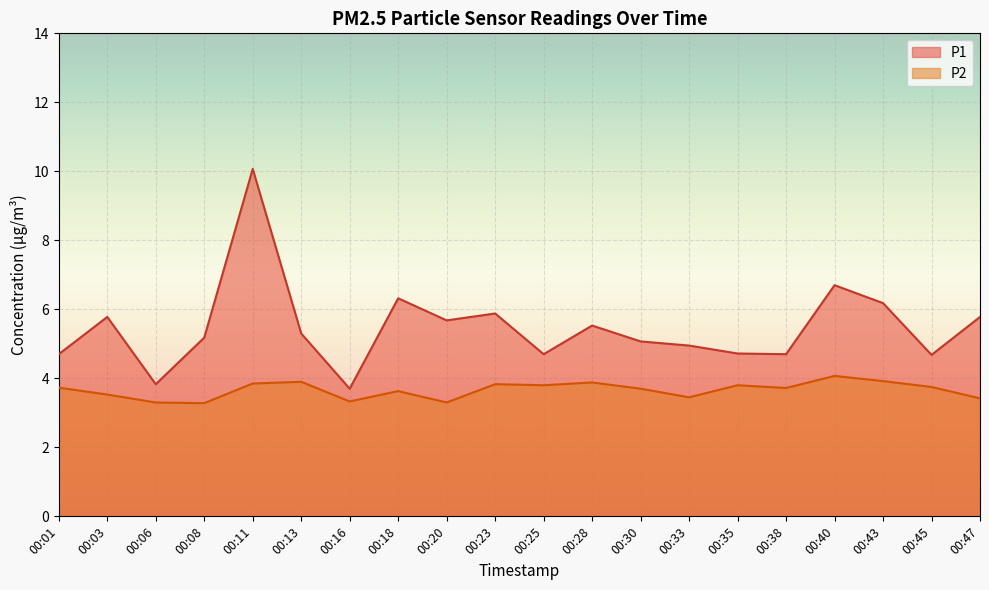

Reading right to left, what are all the values shown in this chart?

P1: 5.8	4.7	6.2	6.7	4.7	4.7	5.0	5.1	5.5	4.7	5.9	5.7	6.3	3.7	5.3	10.1	5.2	3.8	5.8	4.7
P2: 3.4	3.8	3.9	4.1	3.7	3.8	3.5	3.7	3.9	3.8	3.8	3.3	3.6	3.3	3.9	3.9	3.3	3.3	3.5	3.7